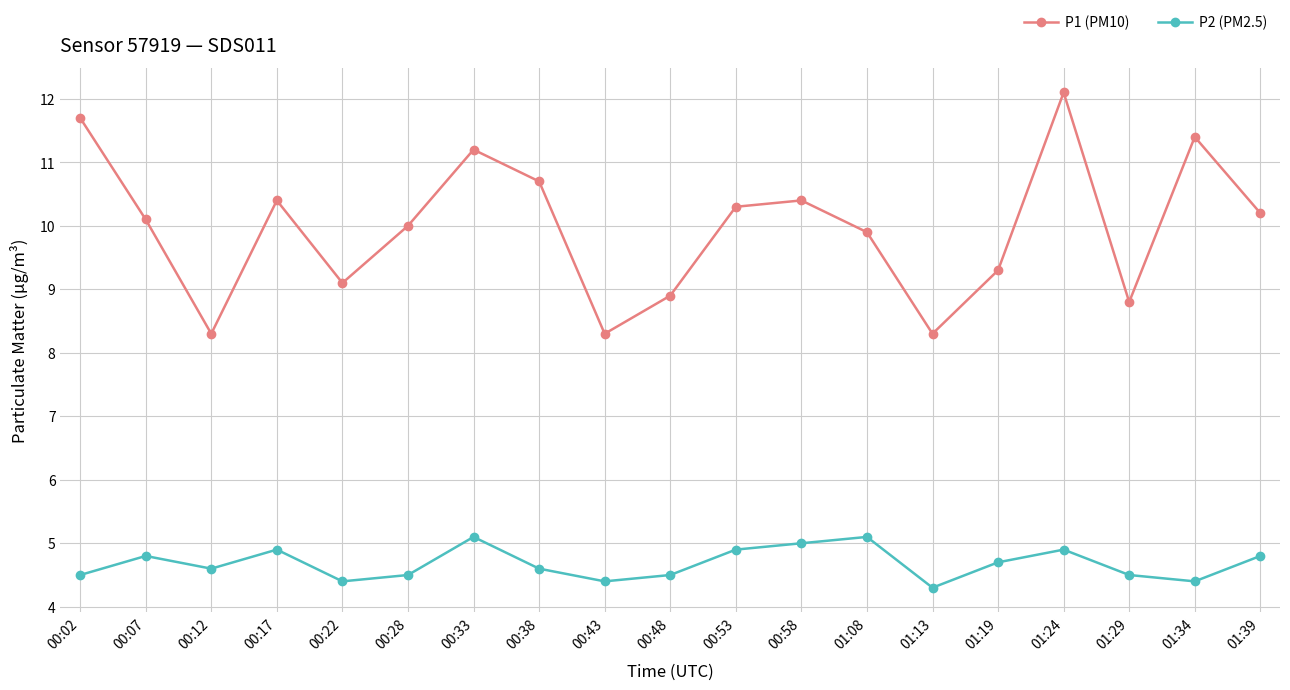

Which series has the widest spread of values?

P1 (PM10)